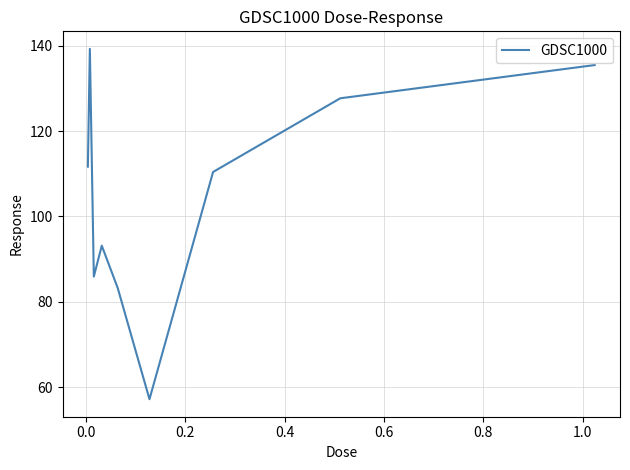

What is the minimum value shown in the chart?

57.1